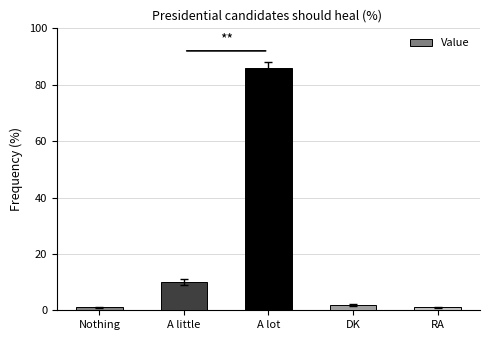

Is it true that the value at A lot is 86?

True